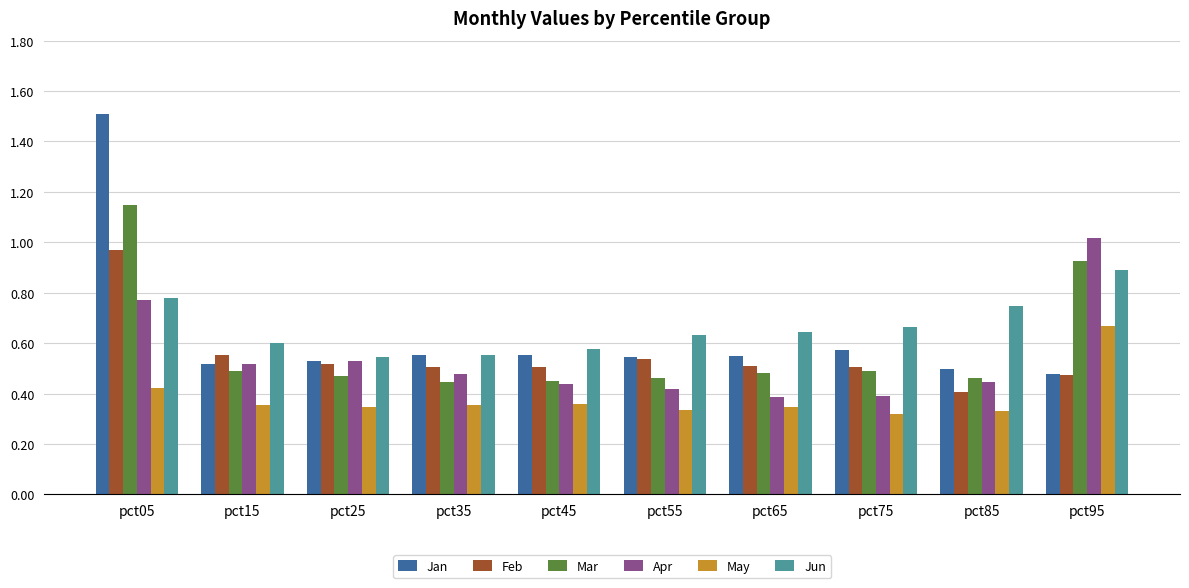

How many bars are there in each group?

6